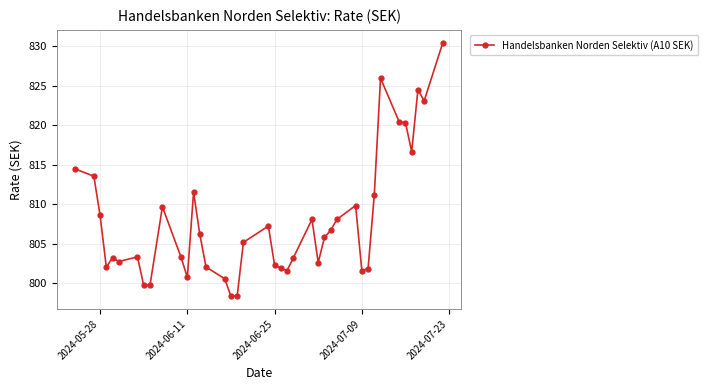

What is the average value?

807.9